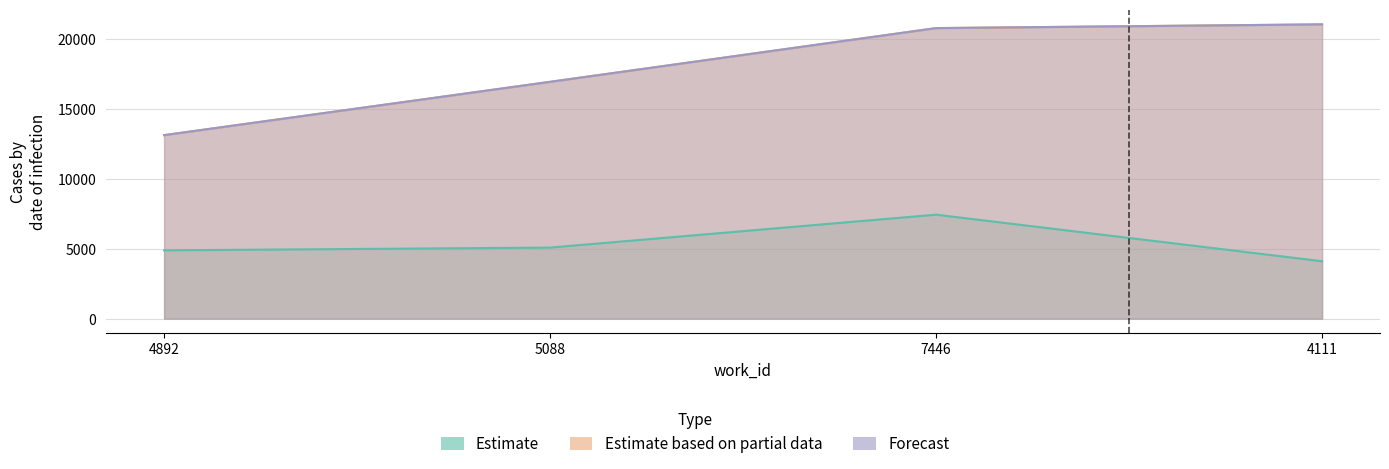

True or false: Estimate based on partial data and Estimate cross at least once.

False